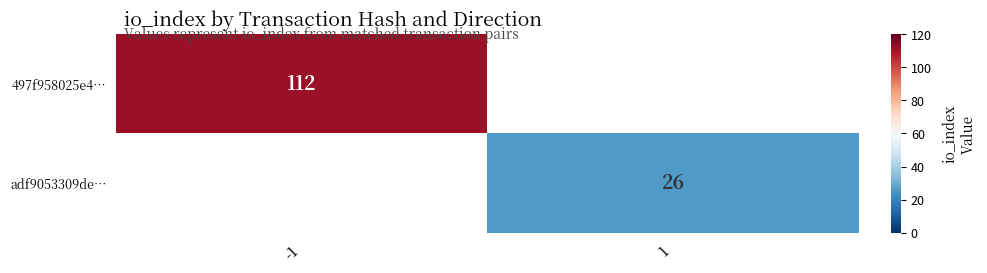

The adf9053309de… series shows 43 at 1. True or false?

False